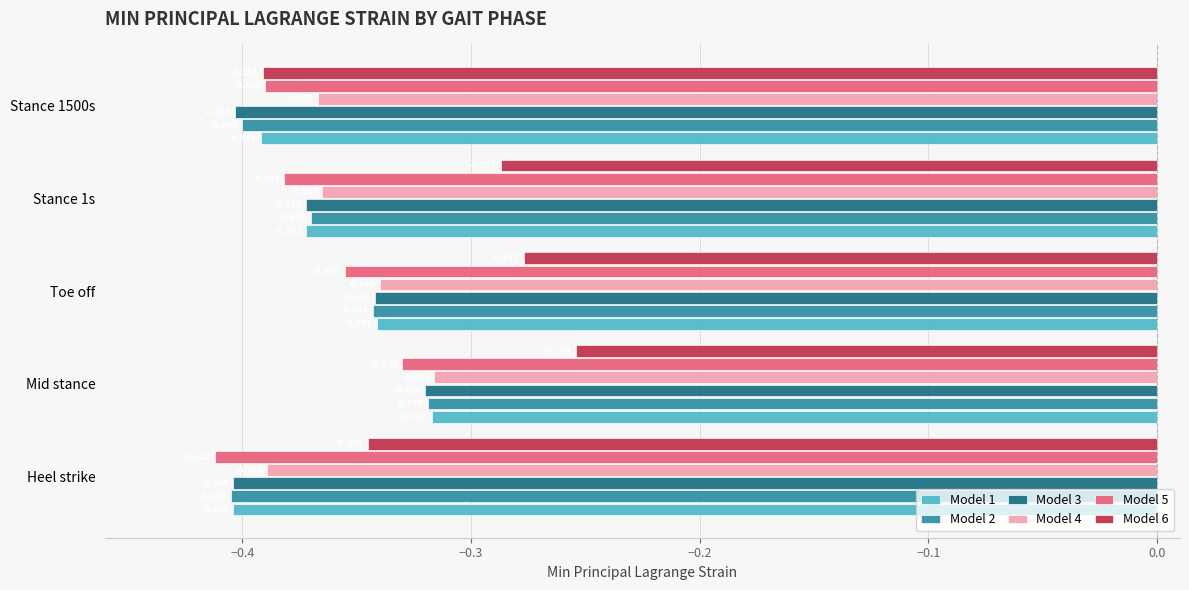

At which label is Model 5 closest to 0?

Mid stance